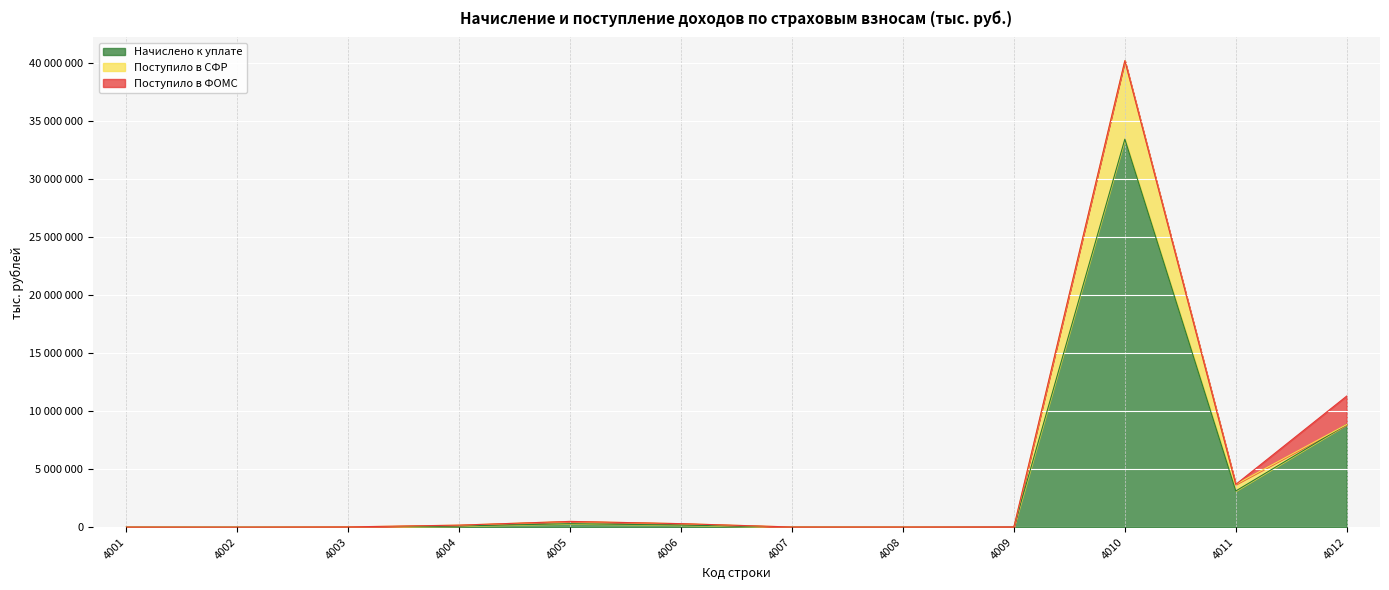

What is the difference between the maximum and second lowest values in the Начислено к уплате series?

33434008